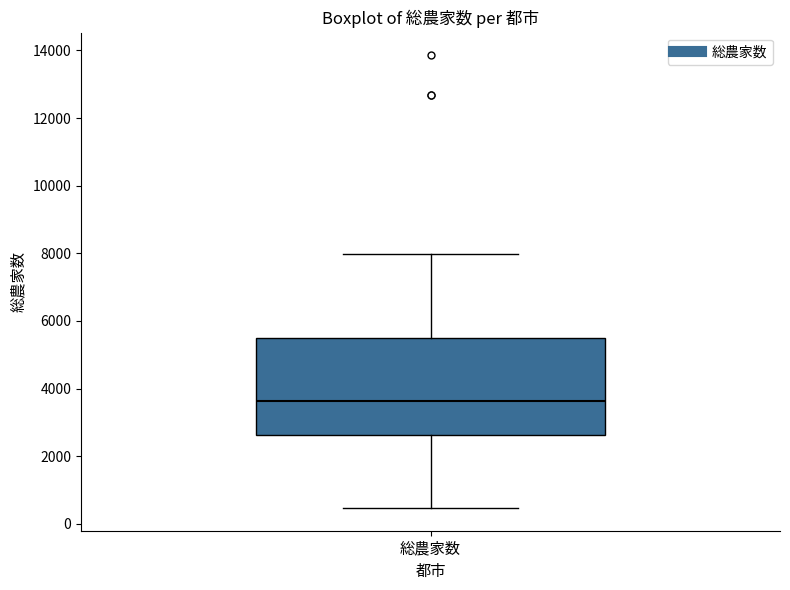

Where does the median line of the box for 総農家数 sit on the y-axis? The values are not printed on the chart, so give them approximately, as read against the axis.

3600